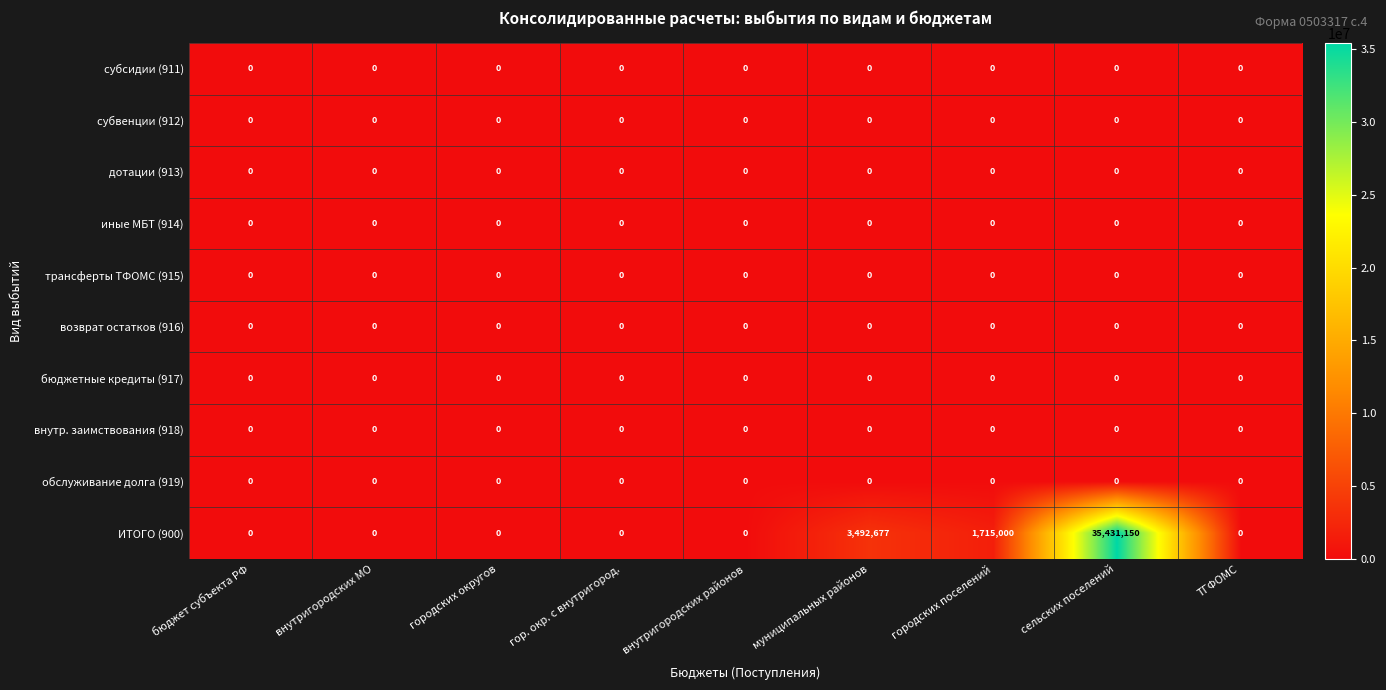

Where is ИТОГО (900) nearest to the value 17715575?

муниципальных районов